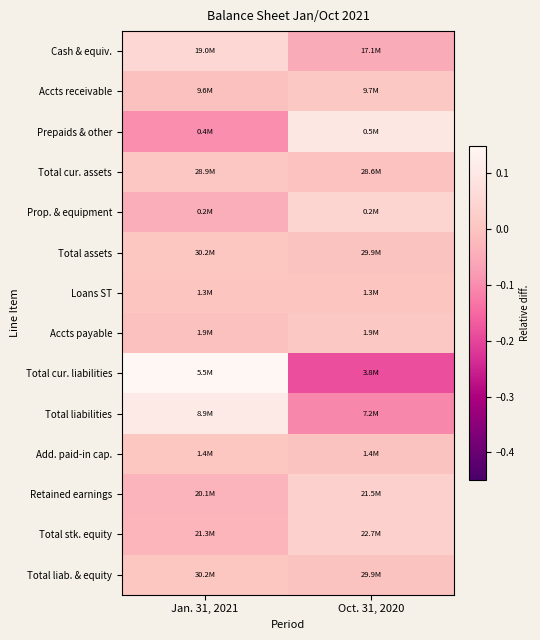

At how many categories does at least one series exceed 0?

2